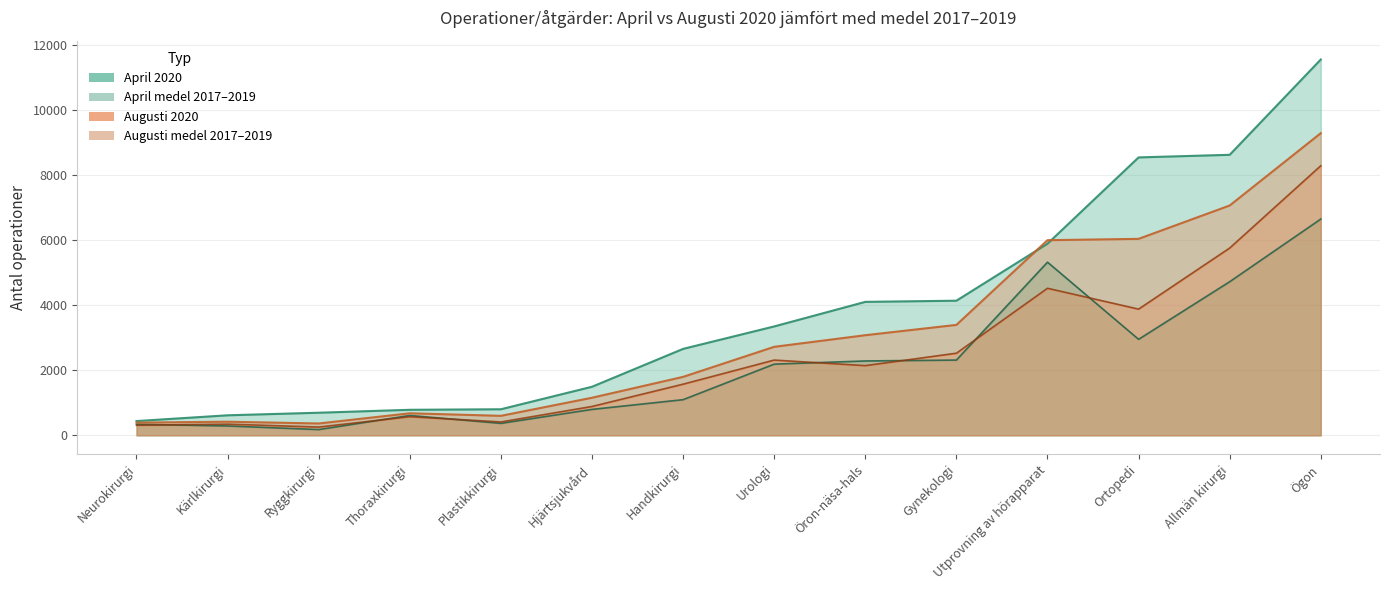

What is the total value across all series at Plastikkirurgi?

2183.3